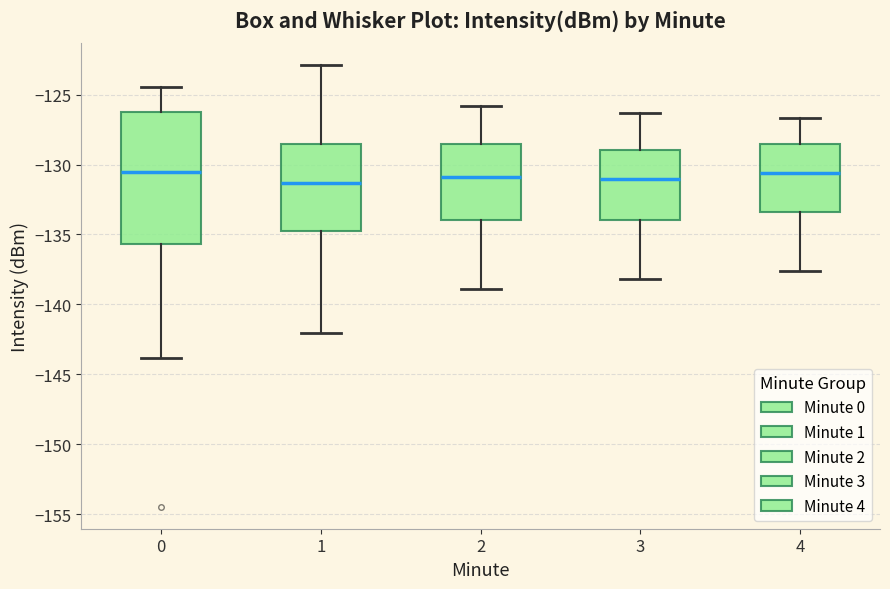

Reading left to right, read every box against the y-axis: the position of its median line, the range the box covers, and the ends of its whiskers. The values are not printed on the chart, so give them approximately, as read against the axis.

0: median -130.5, box -135.5 to -126.0, whiskers -144.0 to -124.5
1: median -131.5, box -135.0 to -128.5, whiskers -142.0 to -123.0
2: median -131.0, box -134.0 to -128.5, whiskers -139.0 to -126.0
3: median -131.0, box -134.0 to -129.0, whiskers -138.0 to -126.5
4: median -130.5, box -133.5 to -128.5, whiskers -137.5 to -126.5